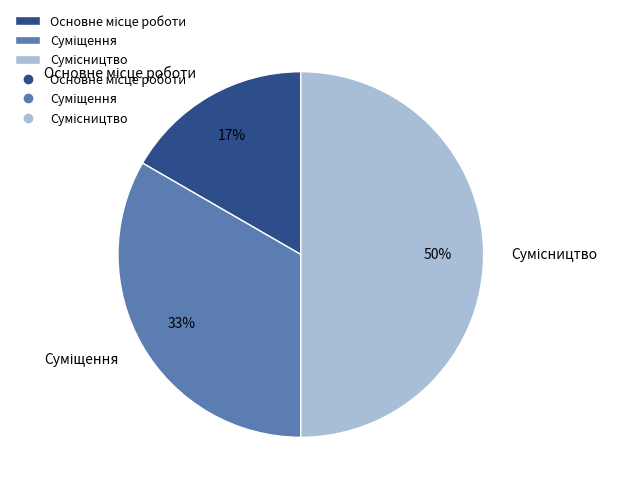

To the nearest percent, what is the average slice percentage?

33%